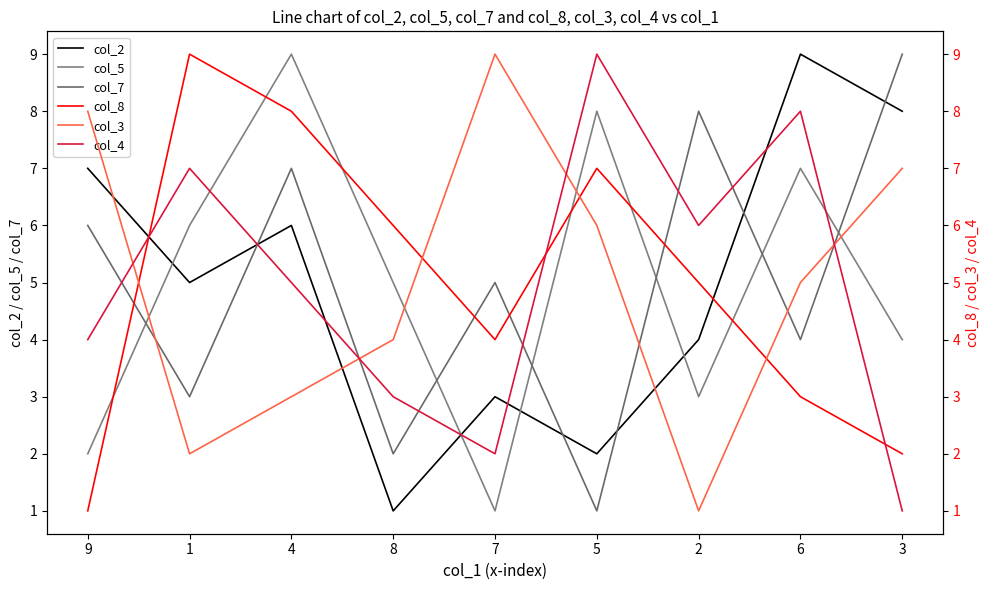

Which series changed the most between 4 and 2?

col_5